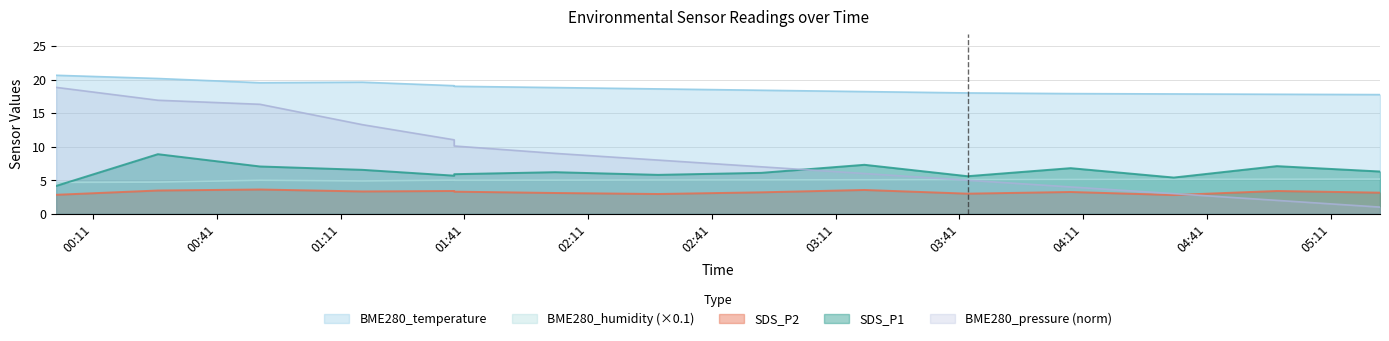

In BME280_temperature, how many points are lower than both neighbors (excluding endpoints)?

1